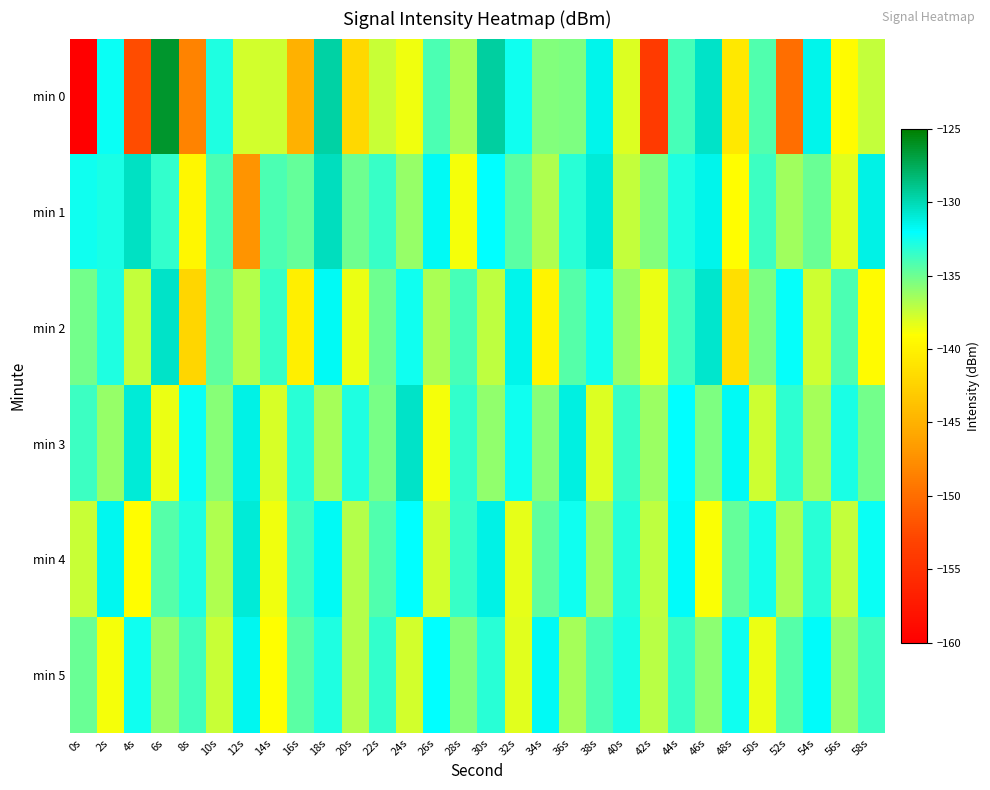

At which category is the sum across all series the highest?

18s